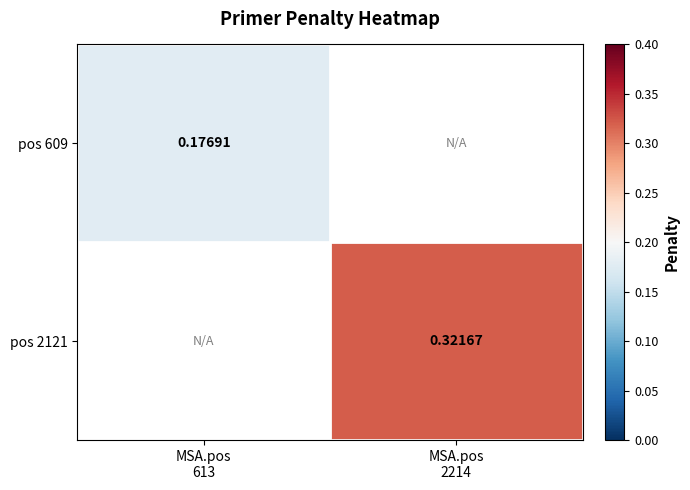

Read the pos 2121 value at MSA.pos 2214.

0.3